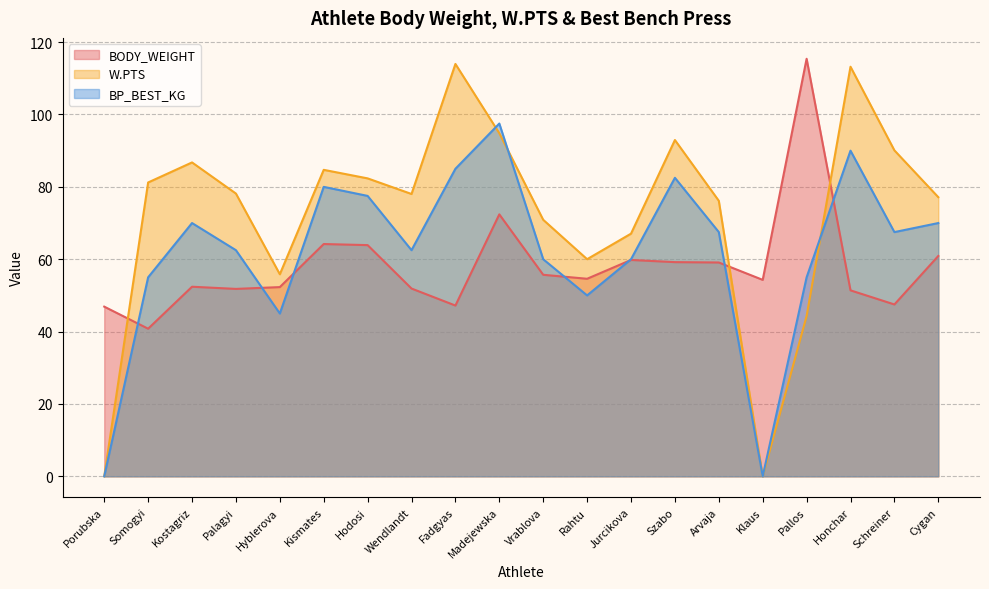

What is the difference between the maximum and minimum values in the BP_BEST_KG series?

97.5